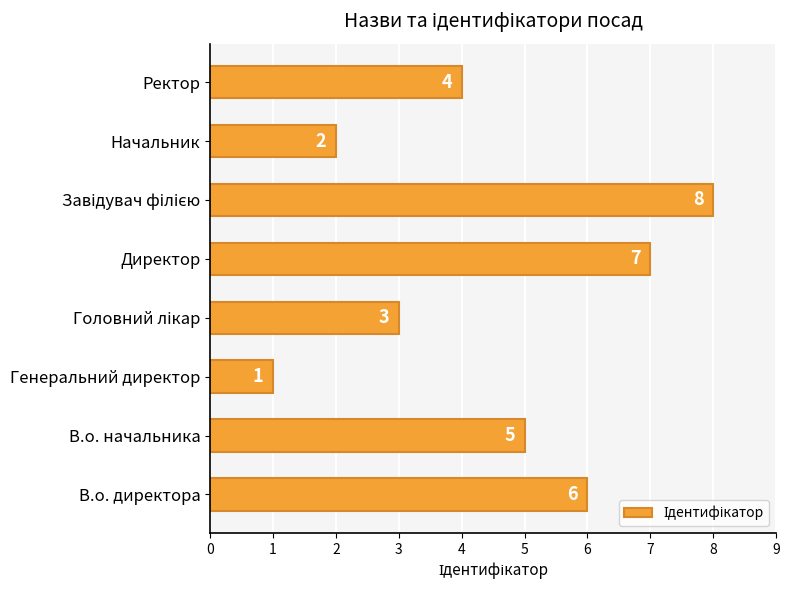

Which has a higher value, Начальник or Директор?

Директор